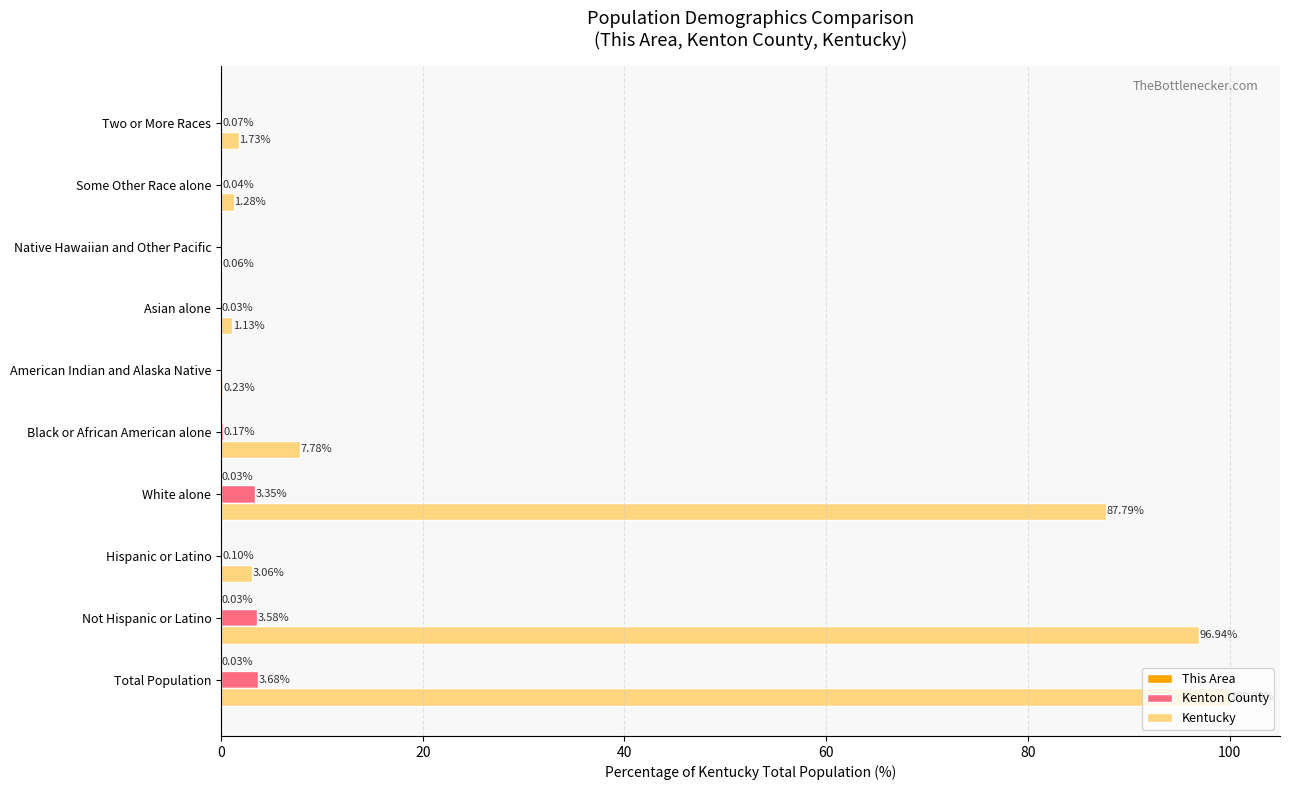

At which label does Kenton County reach its peak?

Total Population